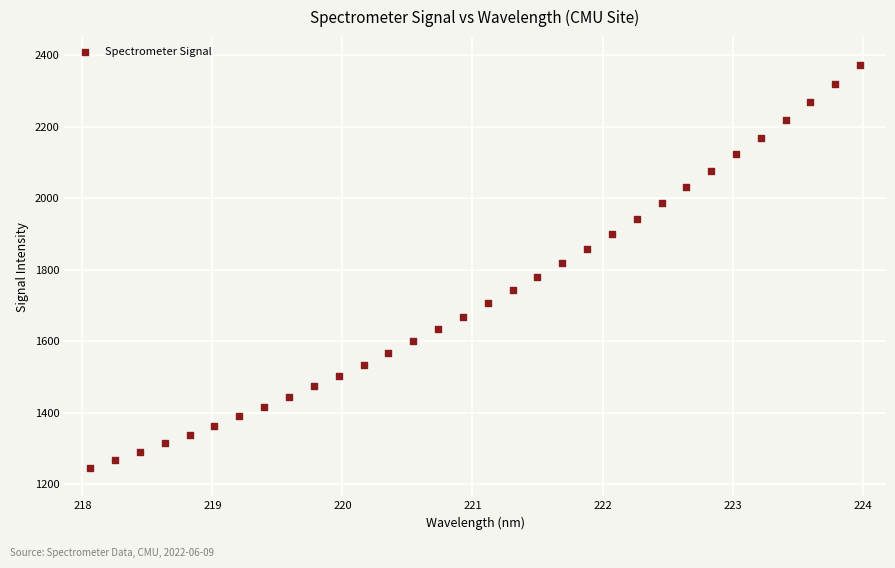

What is the range of Y values (max minus min)?

1127.7